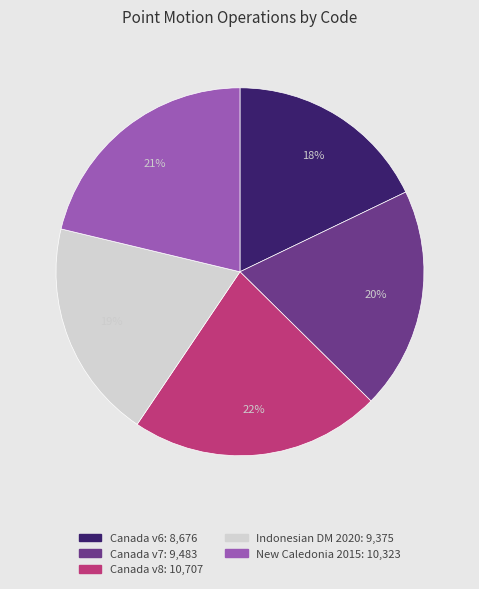

To the nearest percent, what is the difference between the largest and smallest slice percentages?

4%